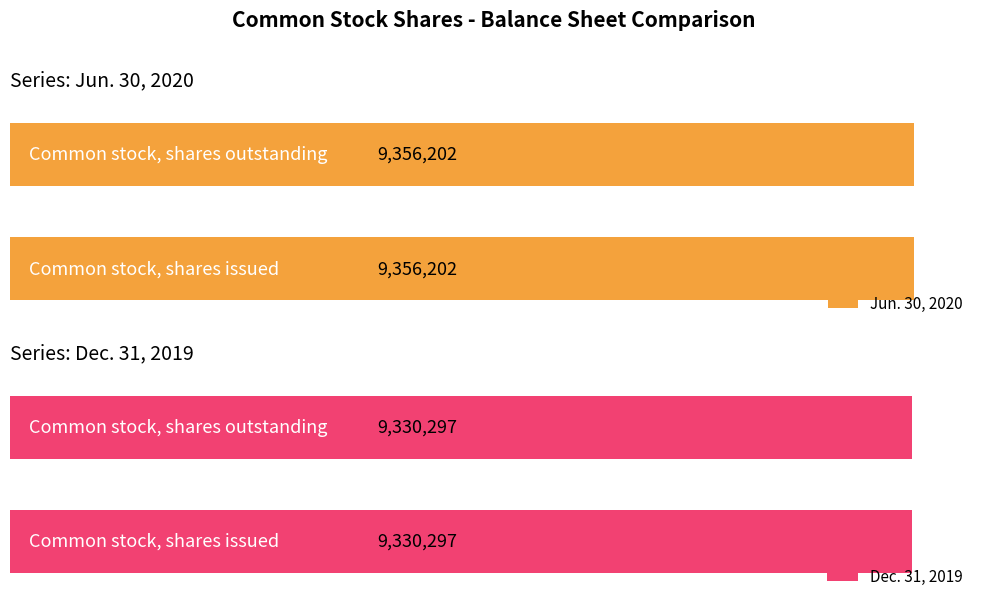

What are all the series names shown in the legend?

Jun. 30, 2020, Dec. 31, 2019